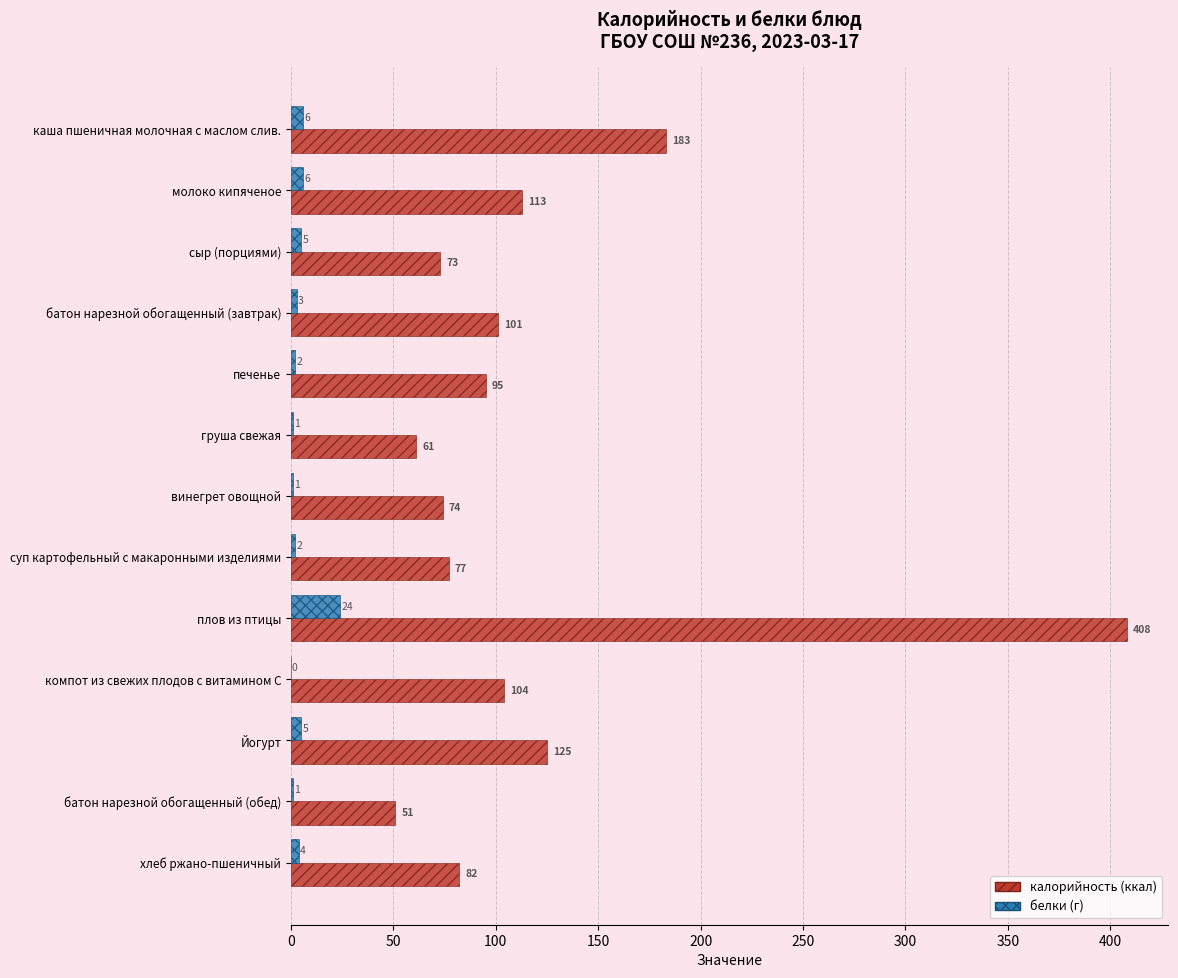

At which category is the sum across all series the highest?

плов из птицы